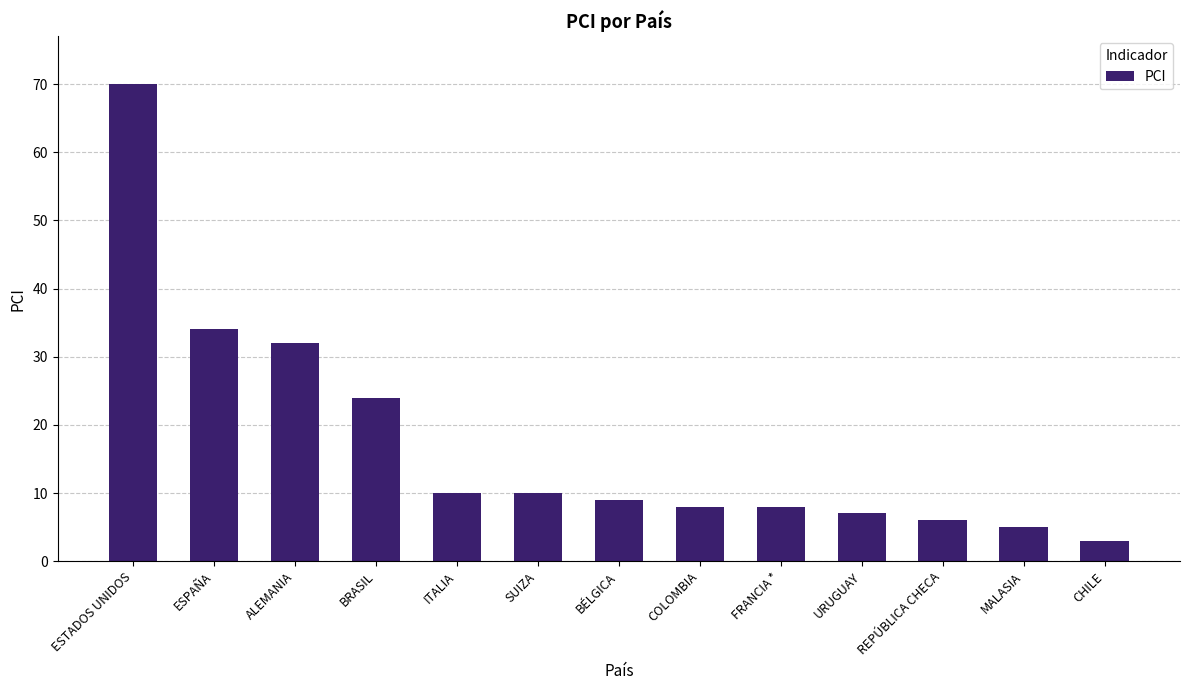

At which category does the chart reach its peak across all series?

ESTADOS UNIDOS